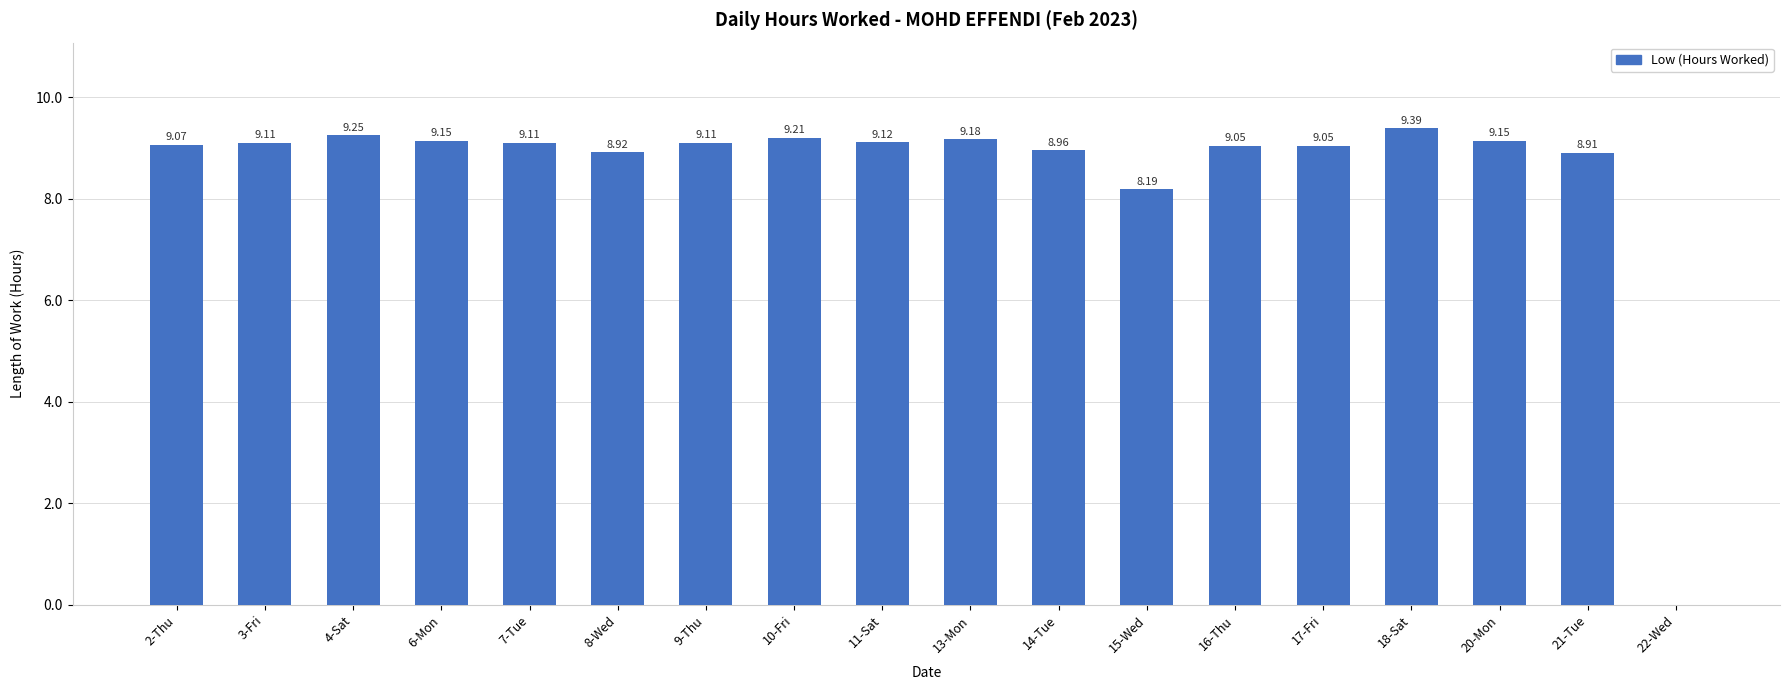

What is the sum of all values?

153.9